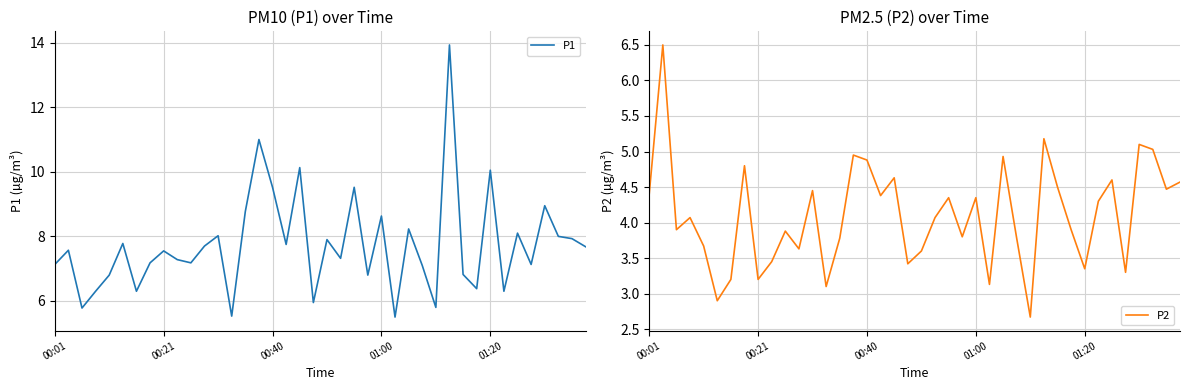

List the series in order of their overall mean, lowest first.

P2, P1